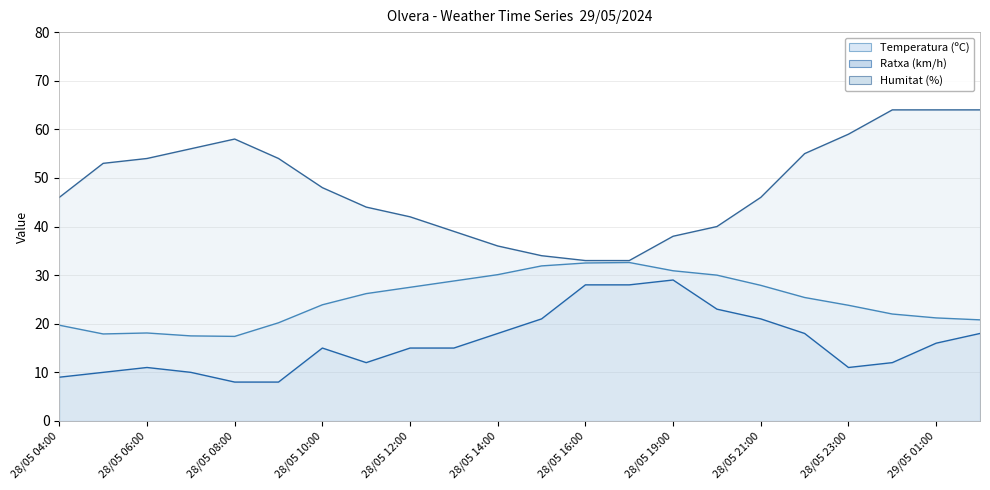

Does the chart have visible grid lines?

Yes